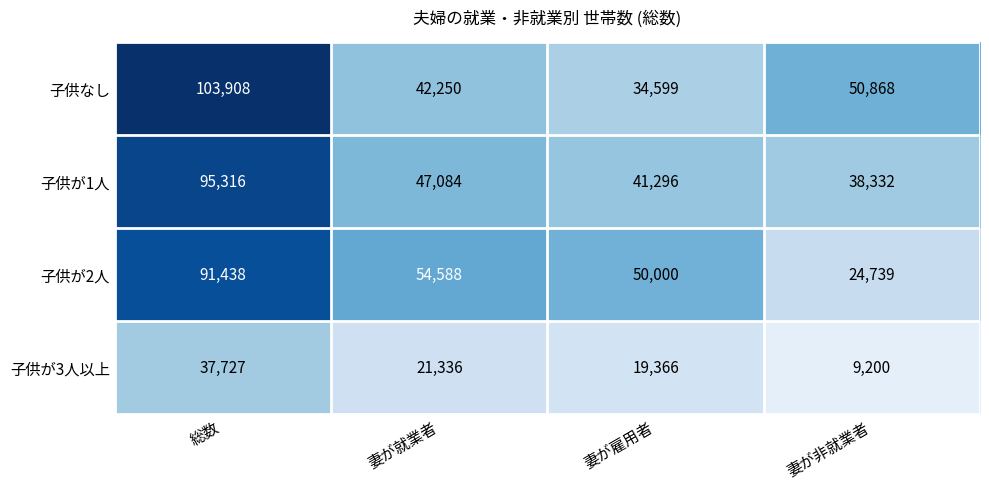

What is the total value across all series at 妻が雇用者?

145261